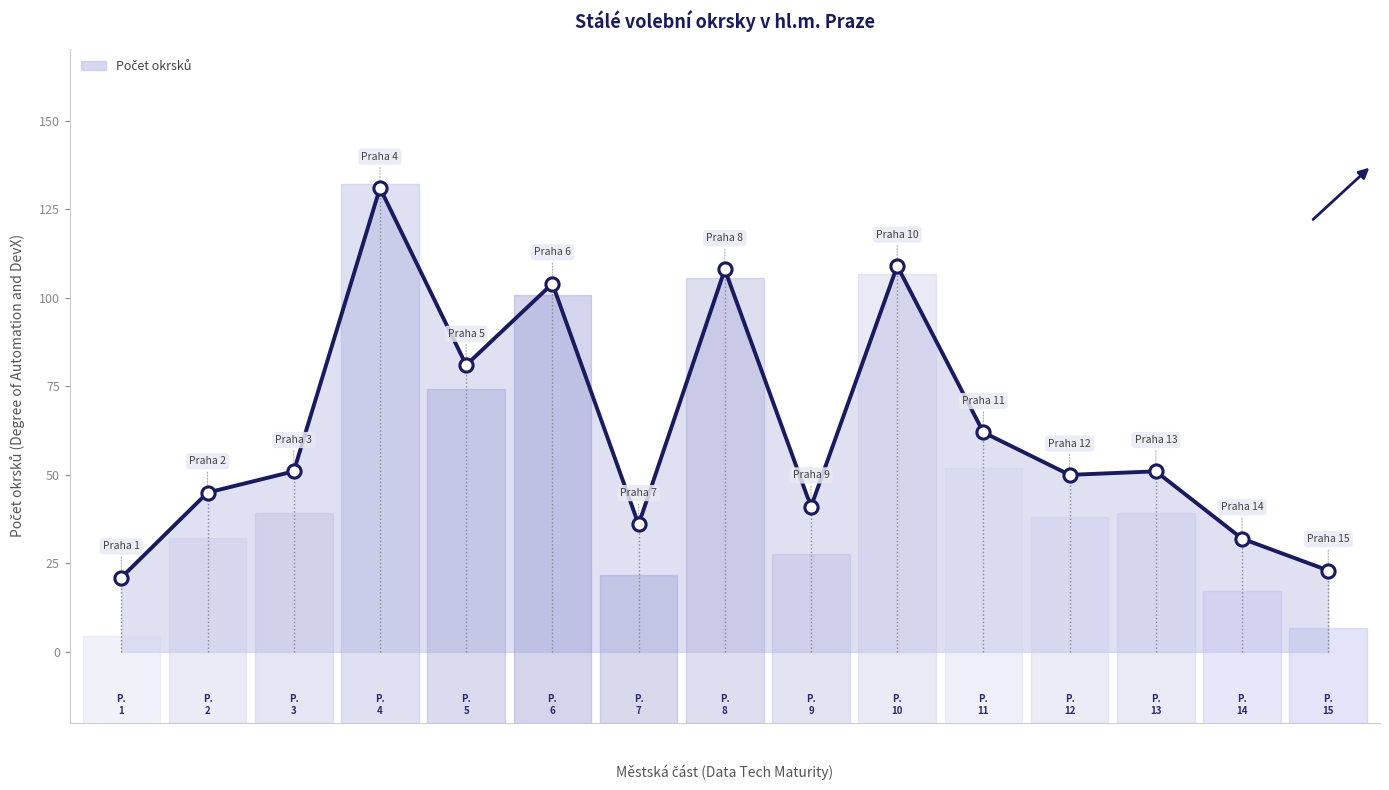

Approximately how many times larger is the value at Praha 9 compared to Praha 2?

0.9